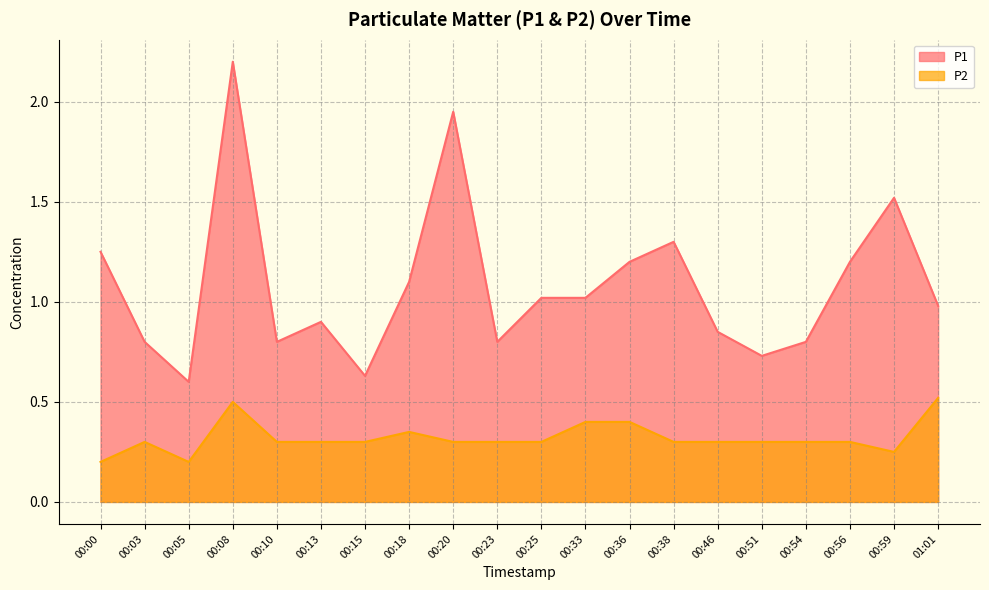

At which category does the chart reach its minimum across all series?

00:00